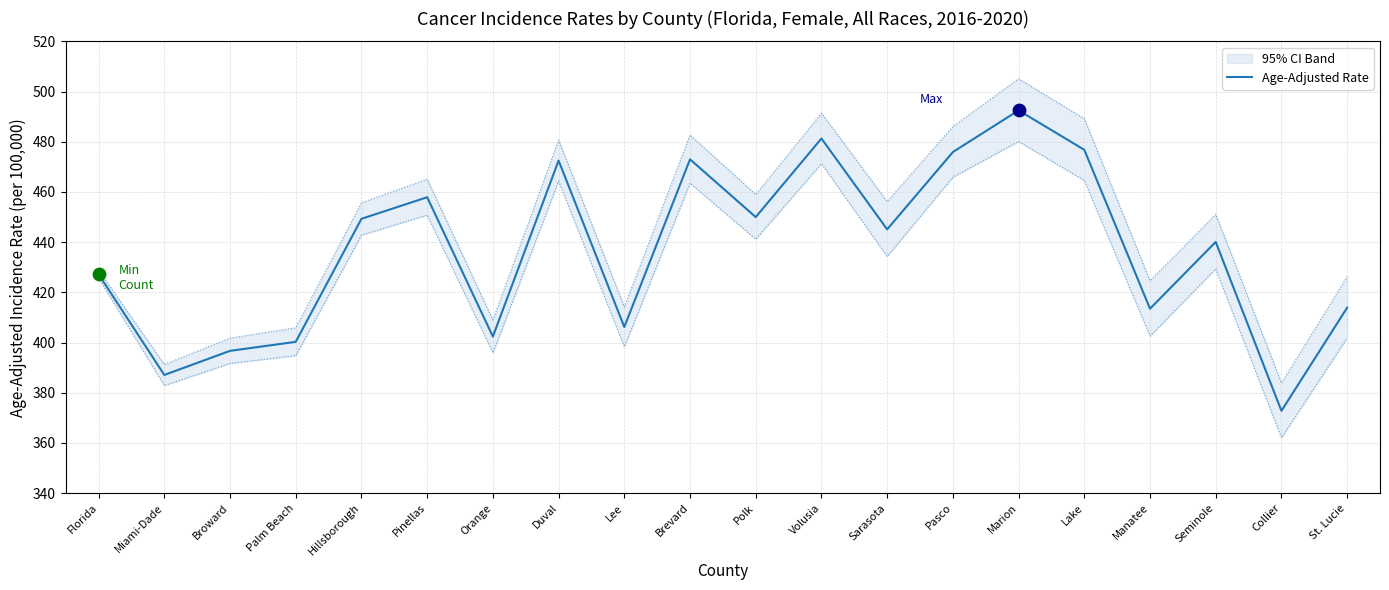

The value of Age-Adjusted Rate at Pasco is 475.9. True or false?

True